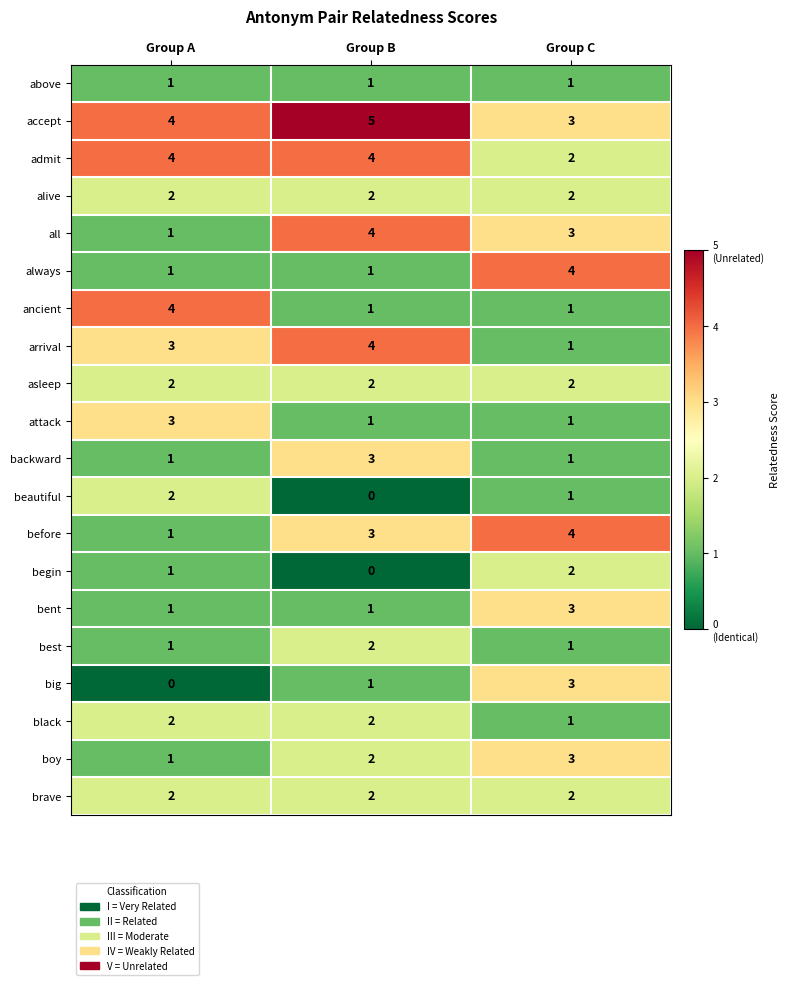

True or false: brave has a value of 2 at Group C.

True